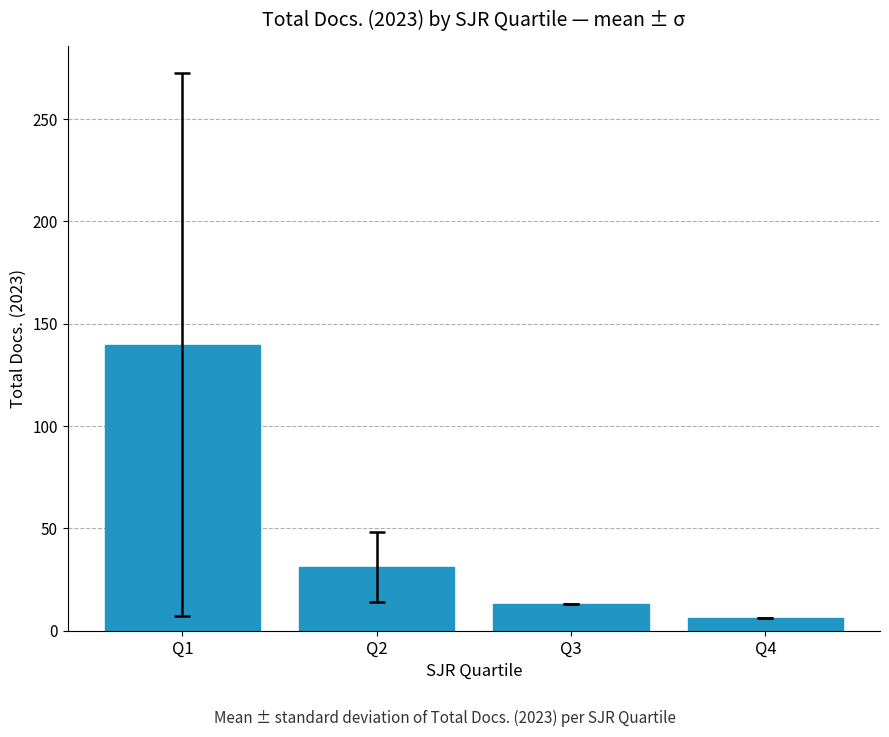

What is the ratio of the value at Q2 to the value at Q3?

2.4